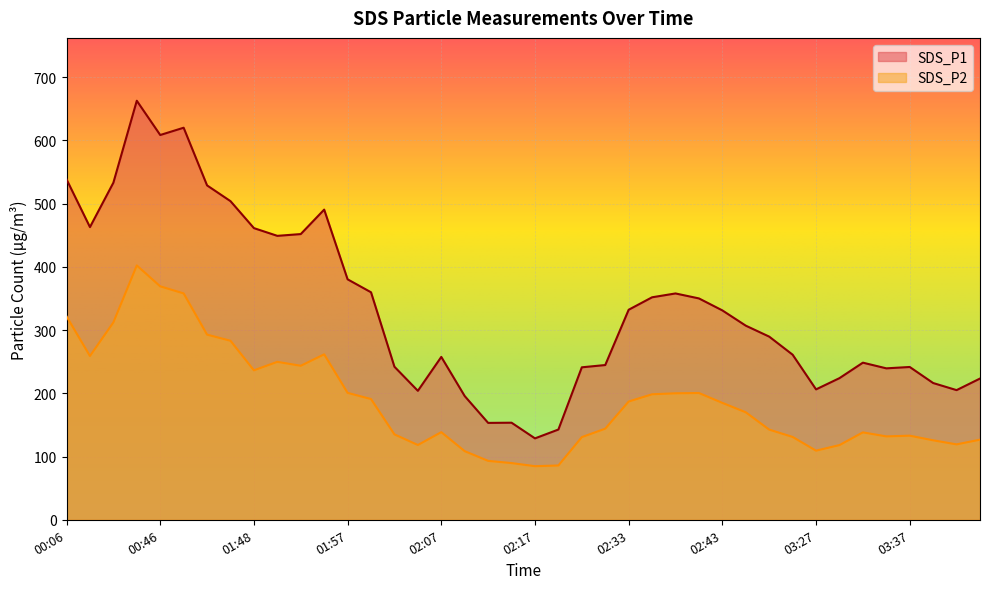

Where is the first local maximum for SDS_P1?

00:39